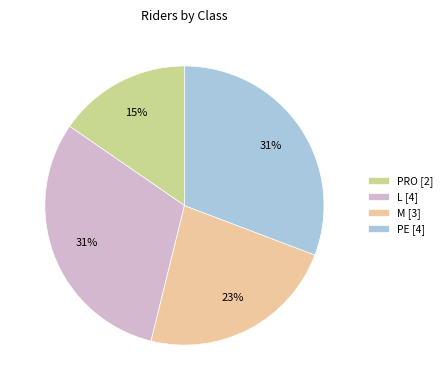

What percentage is the PRO [2] slice, to the nearest percent?

15%